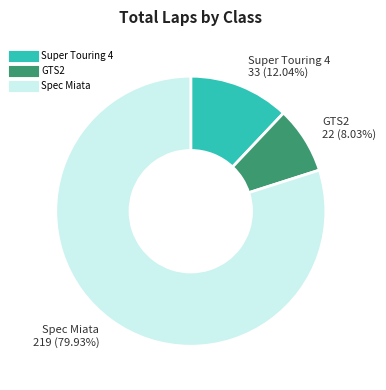

To the nearest percent, what is the difference between the largest and smallest slice percentages?

72%